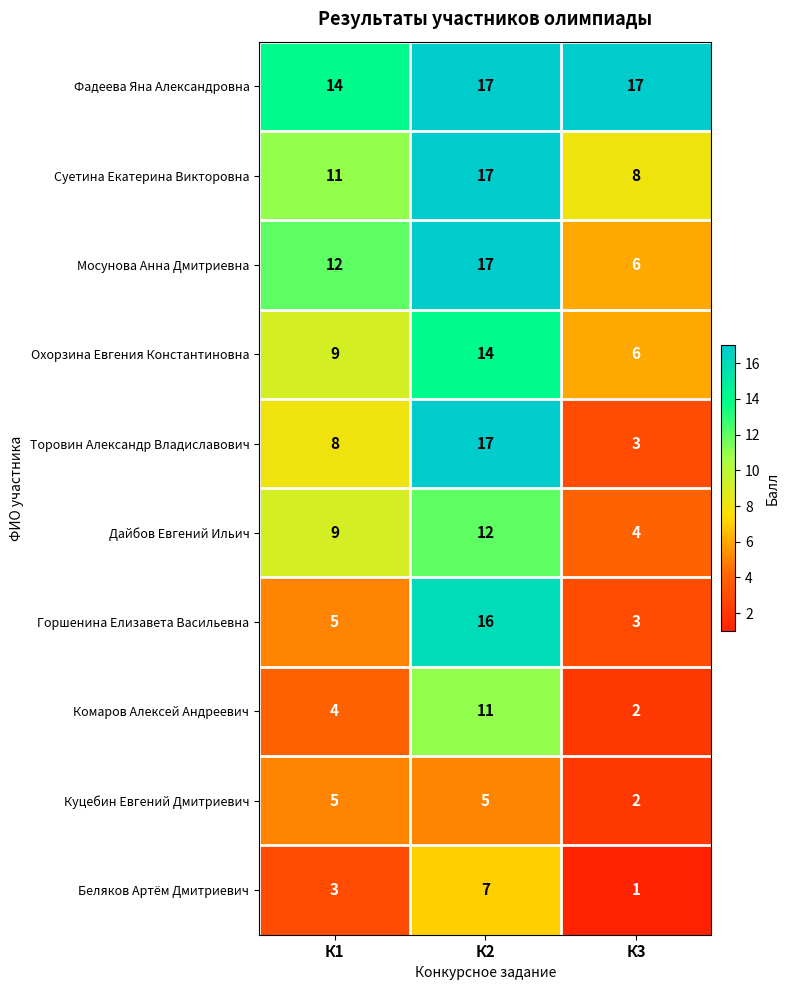

Reading left to right, transcribe all the data shown in this chart.

Фадеева Яна Александровна: К1=14	К2=17	К3=17
Суетина Екатерина Викторовна: К1=11	К2=17	К3=8
Мосунова Анна Дмитриевна: К1=12	К2=17	К3=6
Охорзина Евгения Константиновна: К1=9	К2=14	К3=6
Торовин Александр Владиславович: К1=8	К2=17	К3=3
Дайбов Евгений Ильич: К1=9	К2=12	К3=4
Горшенина Елизавета Васильевна: К1=5	К2=16	К3=3
Комаров Алексей Андреевич: К1=4	К2=11	К3=2
Куцебин Евгений Дмитриевич: К1=5	К2=5	К3=2
Беляков Артём Дмитриевич: К1=3	К2=7	К3=1